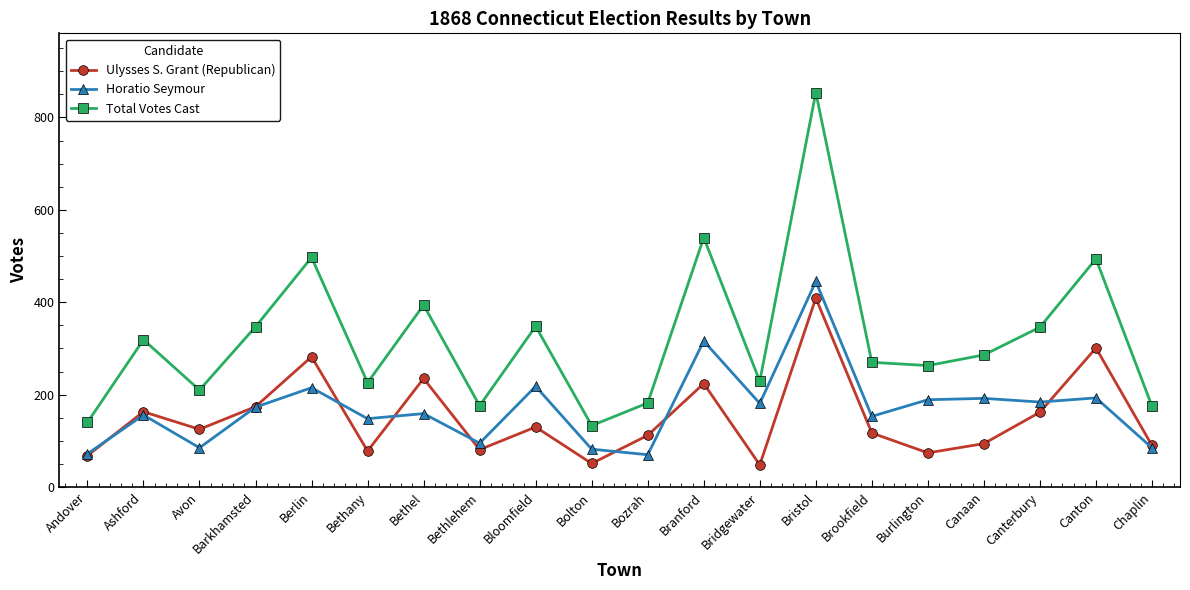

What is the difference between the highest and lowest values at Bethany?

148